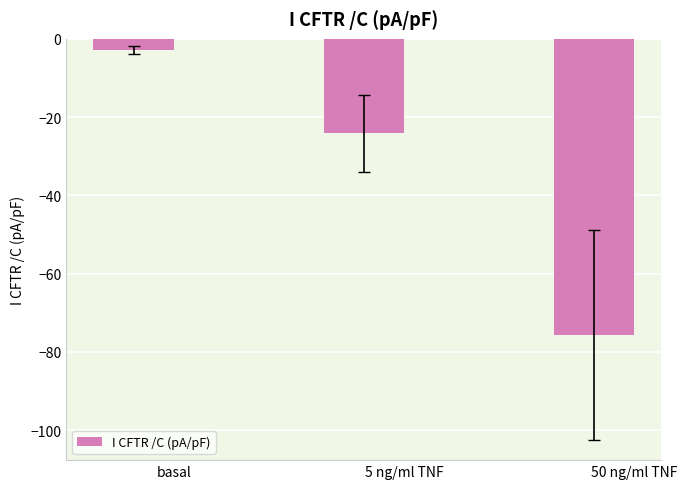

What is the change in value from 5 ng/ml TNF to 50 ng/ml TNF?

-51.6